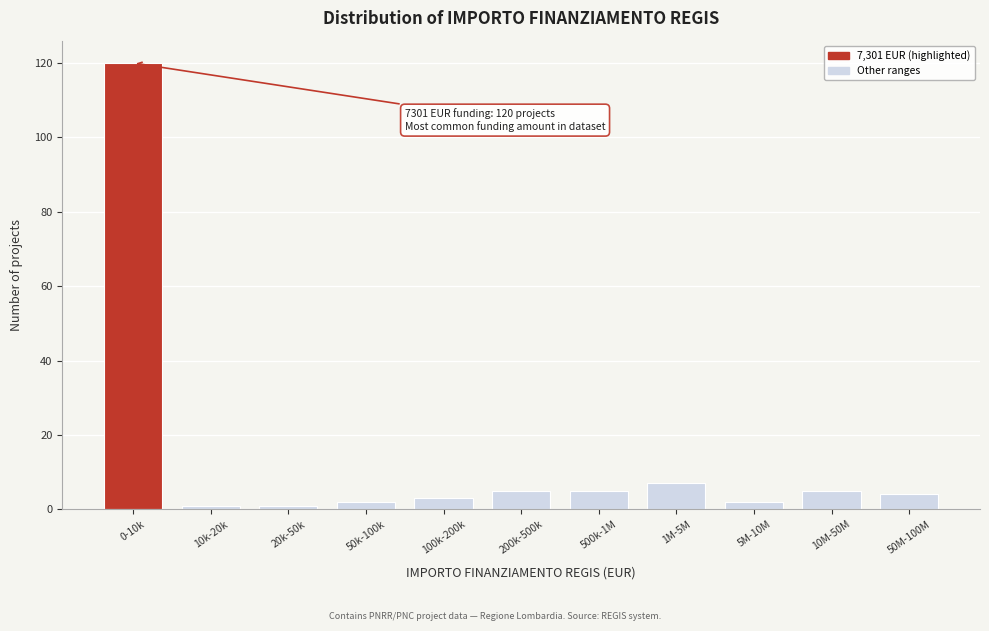

Reading left to right, what are all the values shown in this chart?

120	1	1	2	3	5	5	7	2	5	4